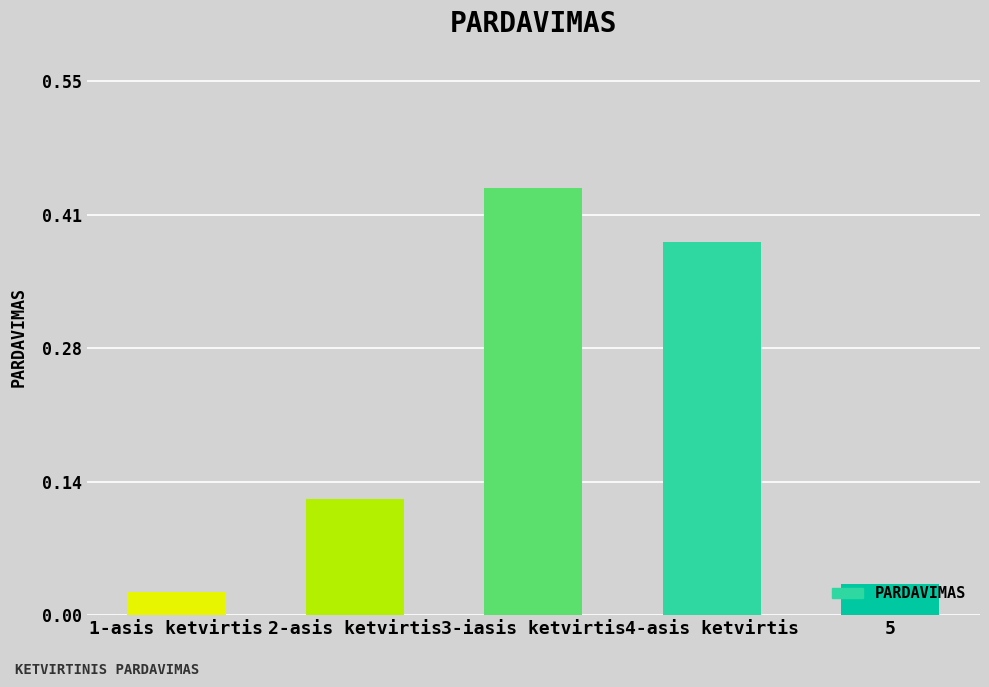

What is the label of the 3rd bar from the left?

3-iasis ketvirtis